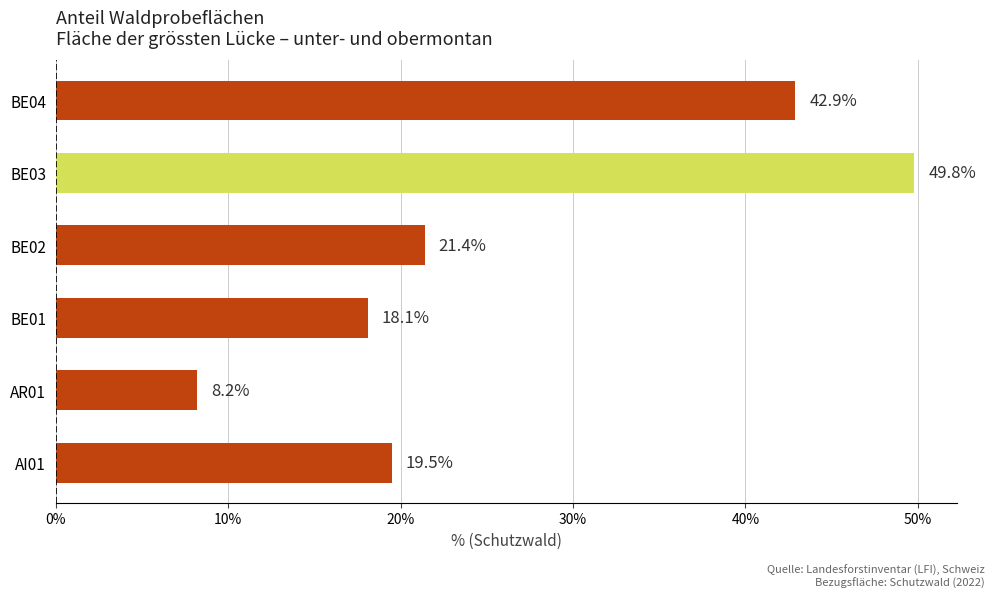

The chart shows a value of 19.5 at AI01. True or false?

True